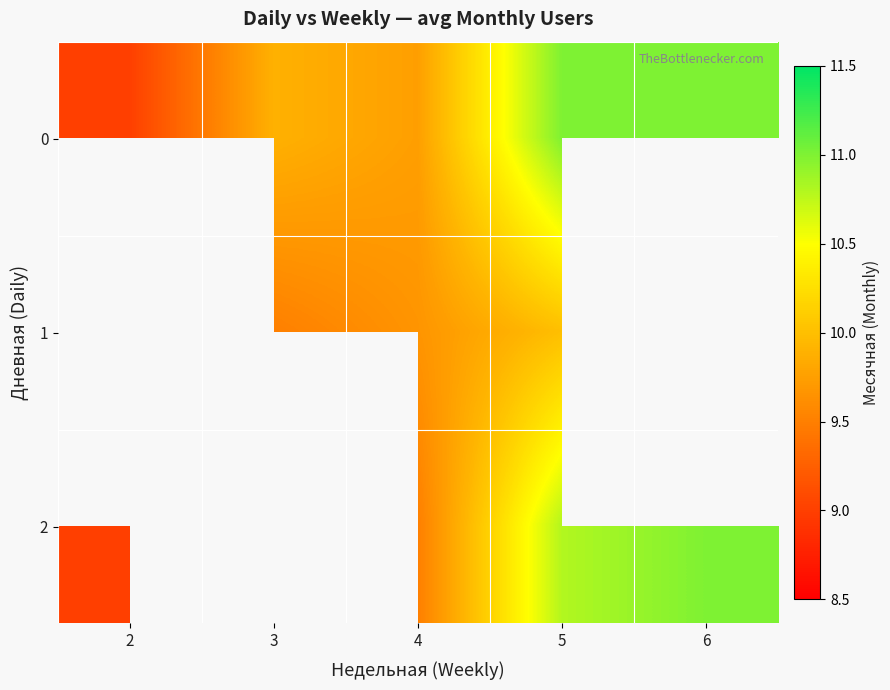

Between 6 and 5, which is larger?

6